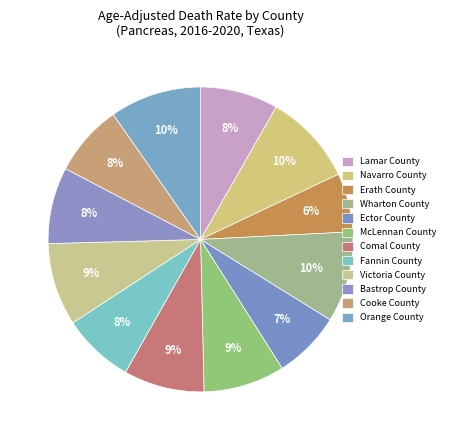

Rank the categories by value from lowest to highest.

Erath County, Ector County, Fannin County, Cooke County, Bastrop County, Lamar County, Comal County, McLennan County, Victoria County, Wharton County, Navarro County, Orange County